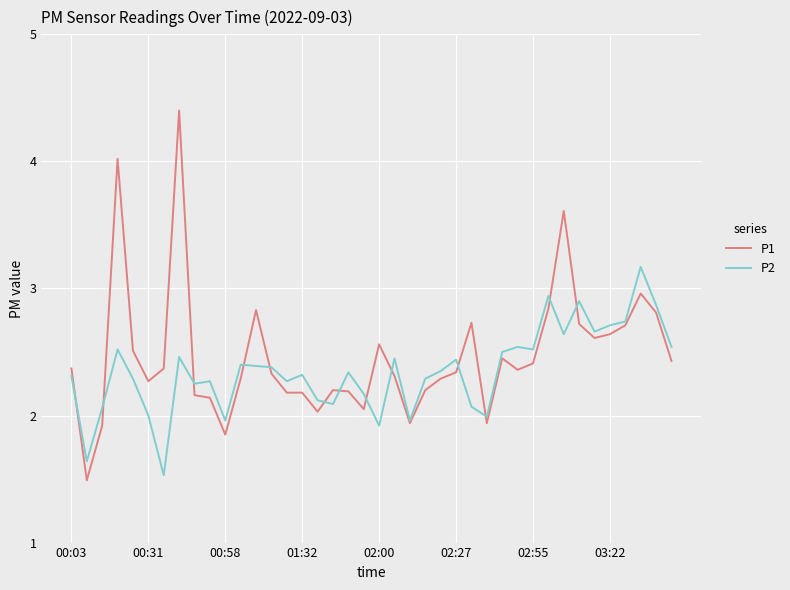

True or false: P1 and P2 intersect in this chart.

True